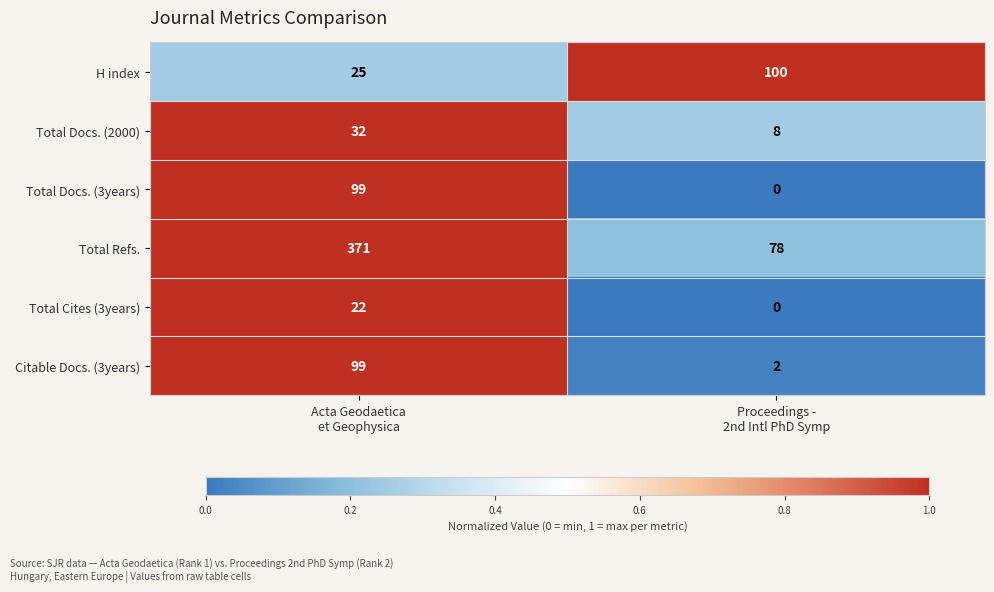

What is the spread (max minus min) of values at Proceedings -
2nd Intl PhD Symp?

100